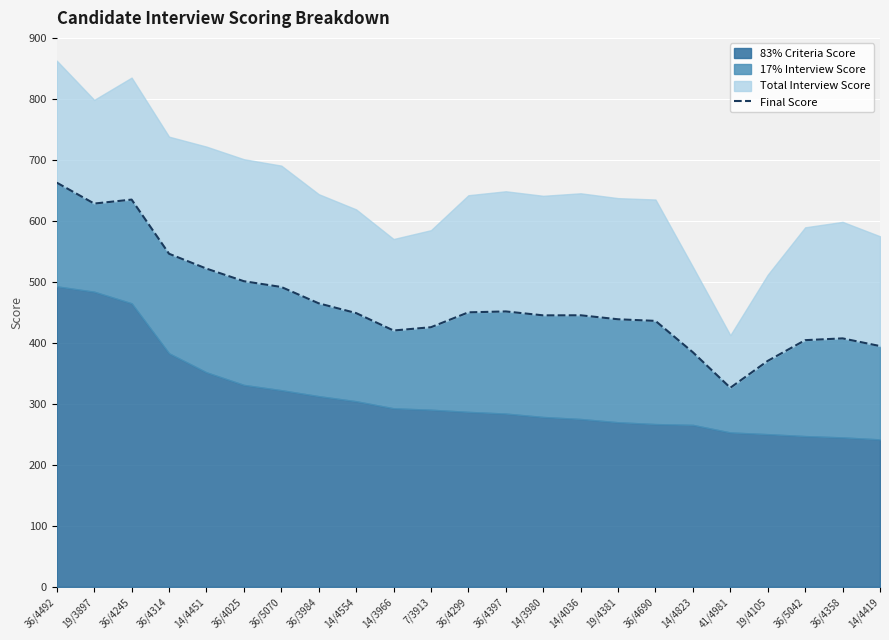

How many interior local valleys (lower than both neighbors) does the data have?

4